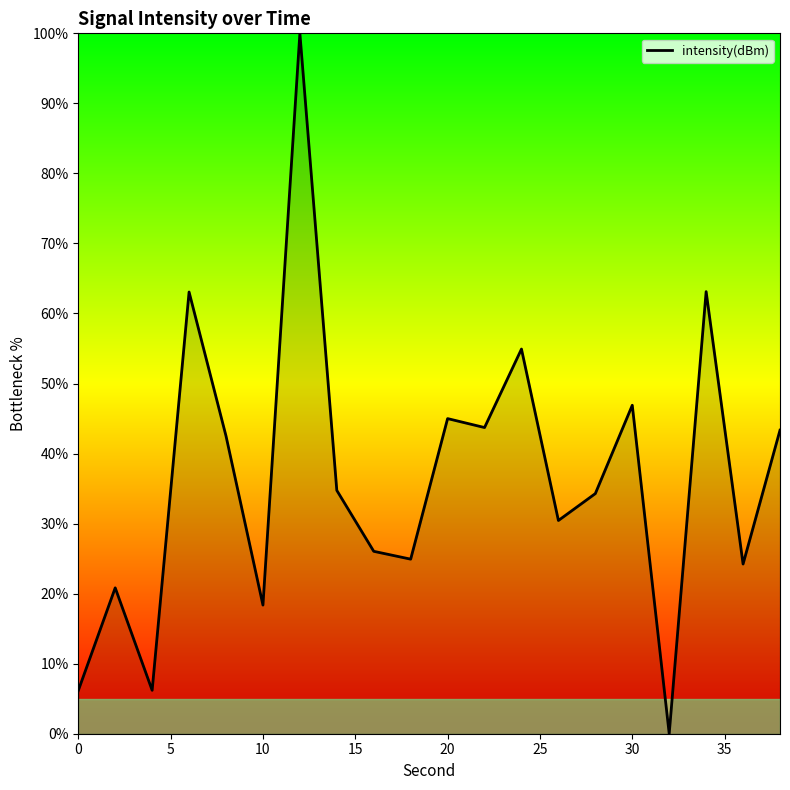

What is the greatest value displayed?

100.0